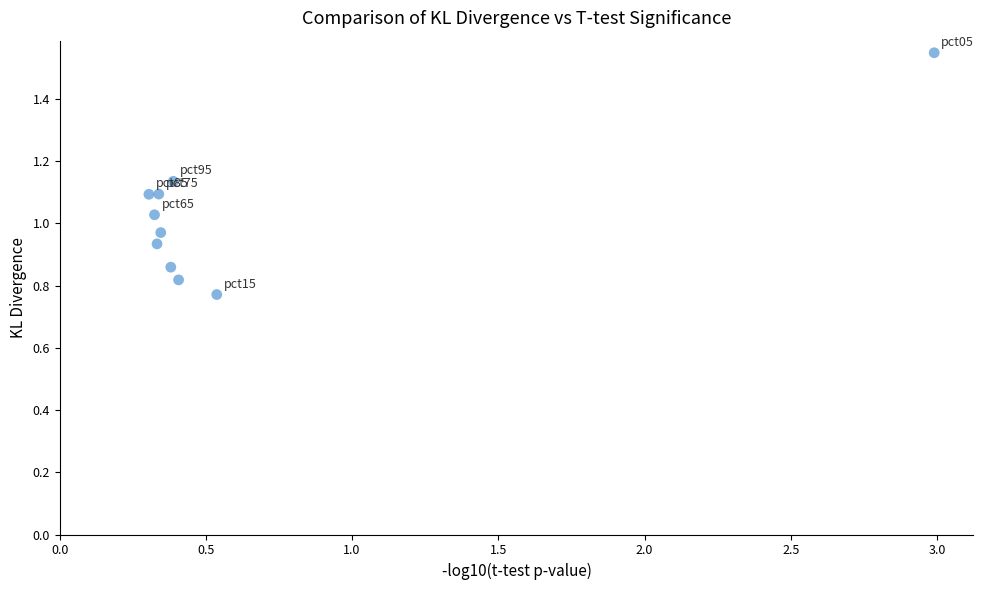

What is the range of X values (max minus min)?

2.7